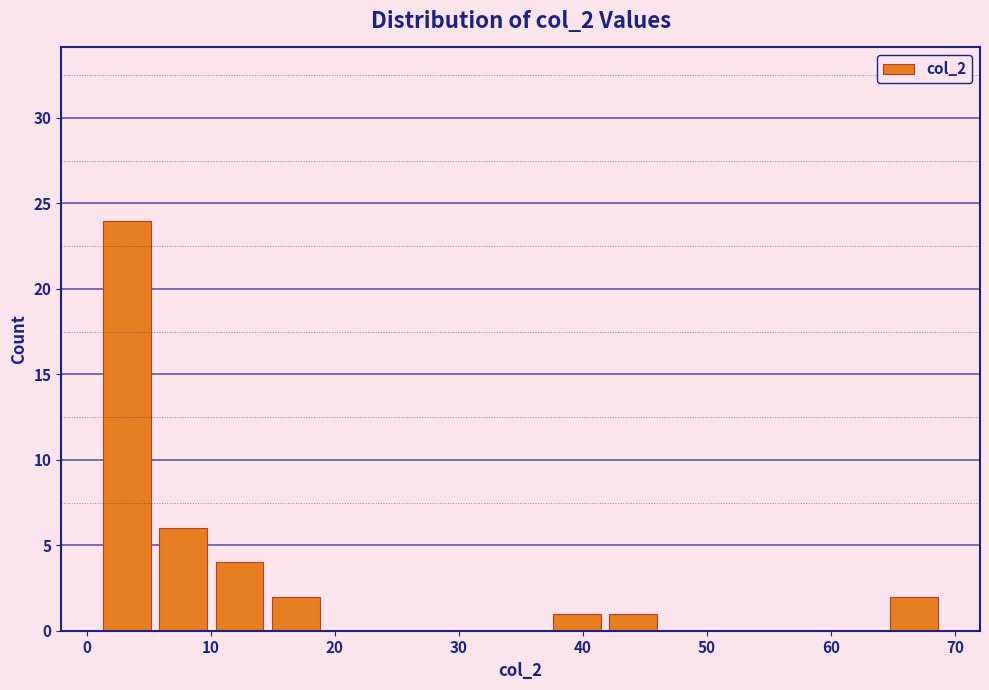

Reading left to right, list every bar in this chart as the range it spans on the x-axis followed by its height. Neither the bar edges nor the heights are printed on the chart, so give them approximately, as read against the axes.

1 to 6: 24
6 to 10: 6
10 to 15: 4
15 to 19: 2
19 to 24: 0
24 to 28: 0
28 to 33: 0
33 to 37: 0
37 to 42: 1
42 to 46: 1
46 to 51: 0
51 to 55: 0
55 to 60: 0
60 to 64: 0
64 to 69: 2